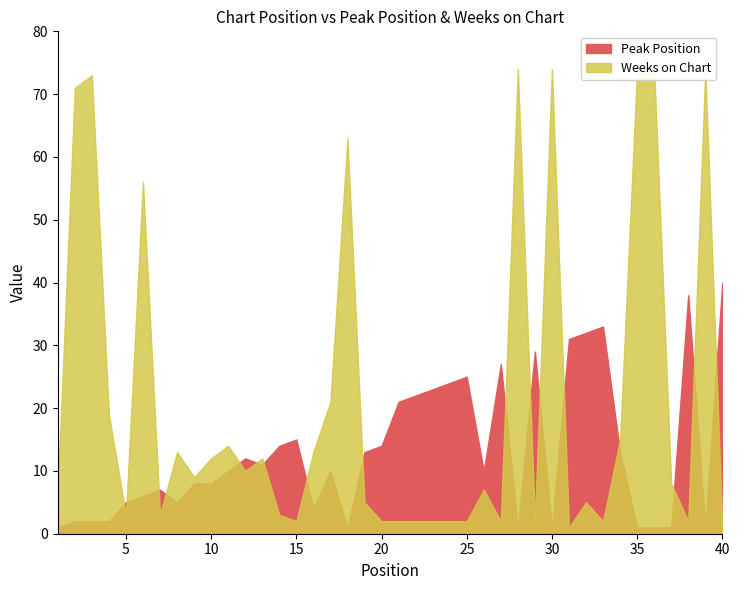

At how many categories does at least one series exceed 14?

25